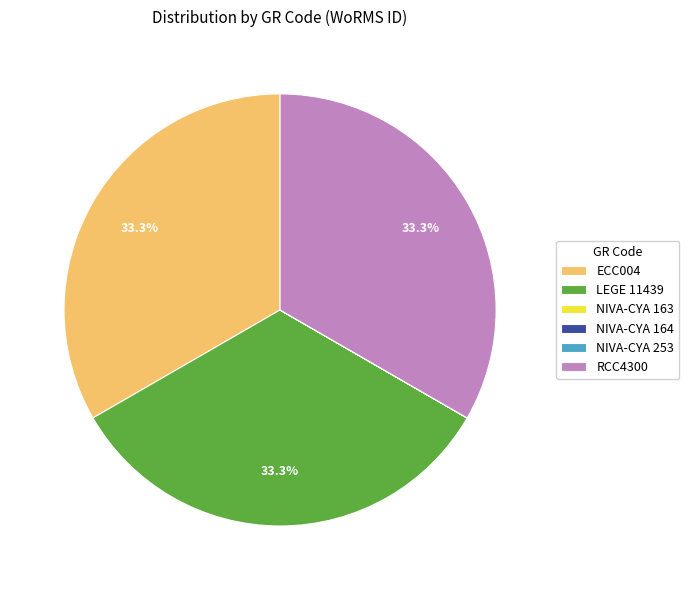

What portion of the pie excludes ECC004?

66.7%